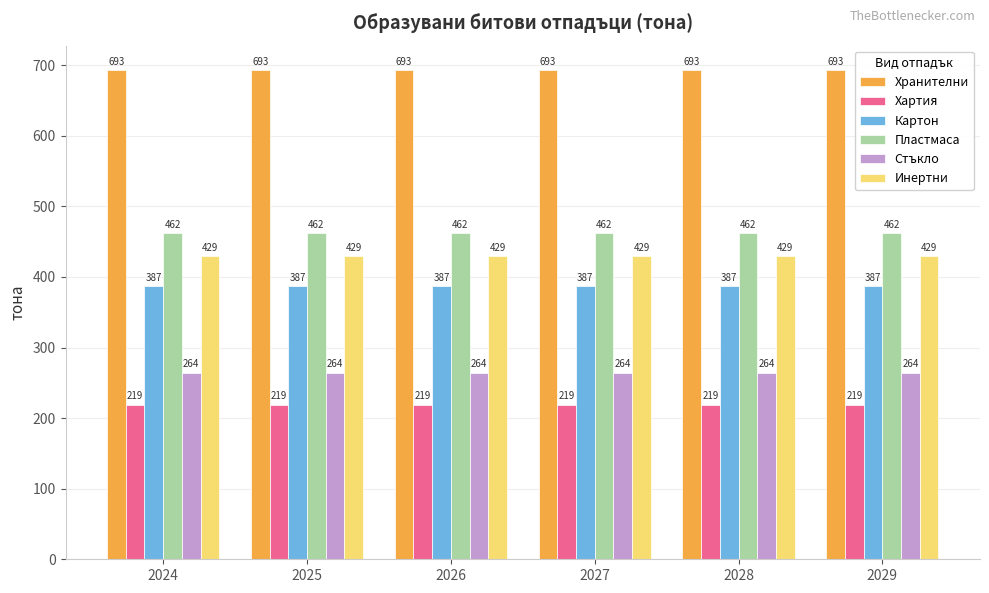

What is the total value across all series at 2026?

2454